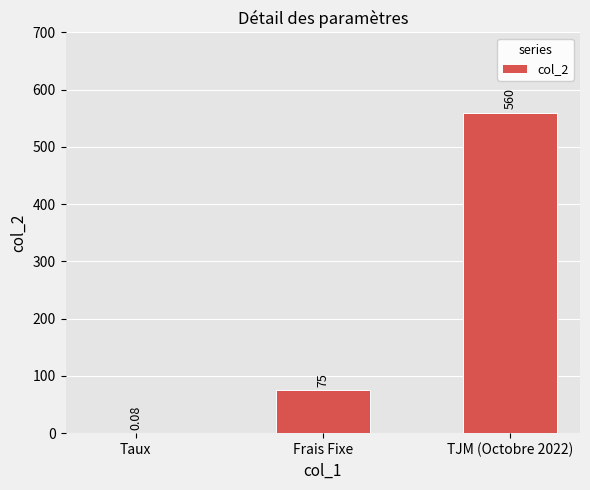

How many categories are shown in the chart?

3